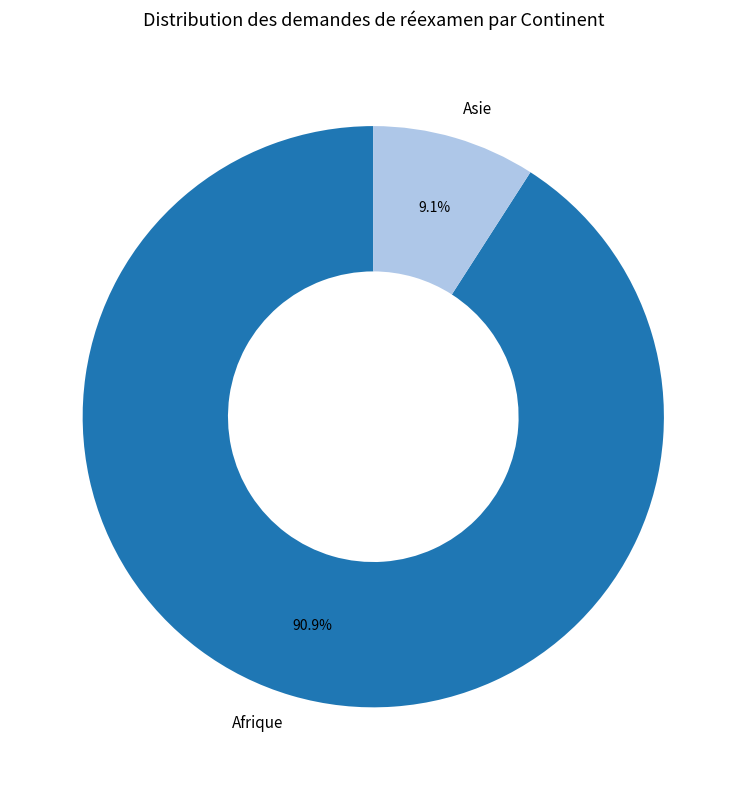

What is the ratio of the value at Afrique to the value at Asie?

10.0